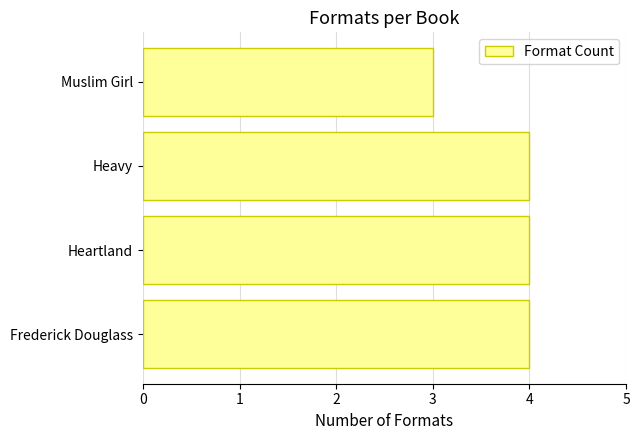

What is the greatest value displayed?

4